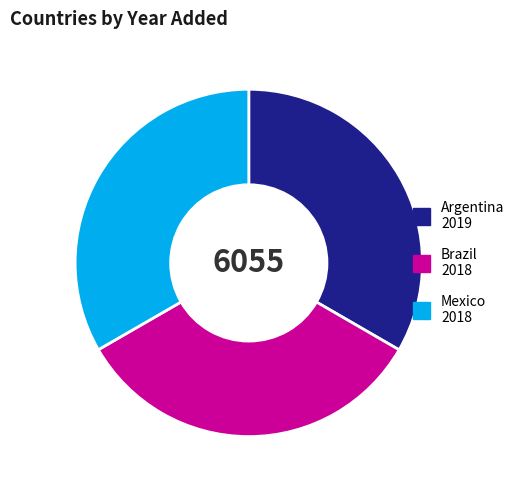

What is the ratio of the value at Argentina to the value at Mexico?

1.0